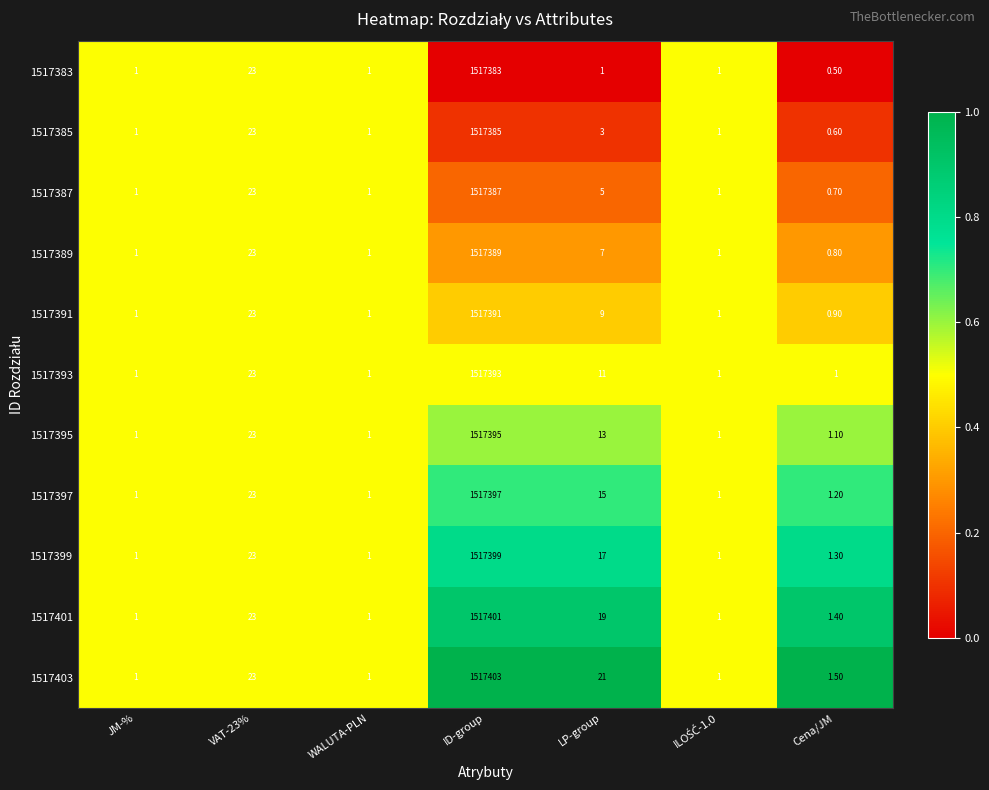

How many data points does each series have?

7